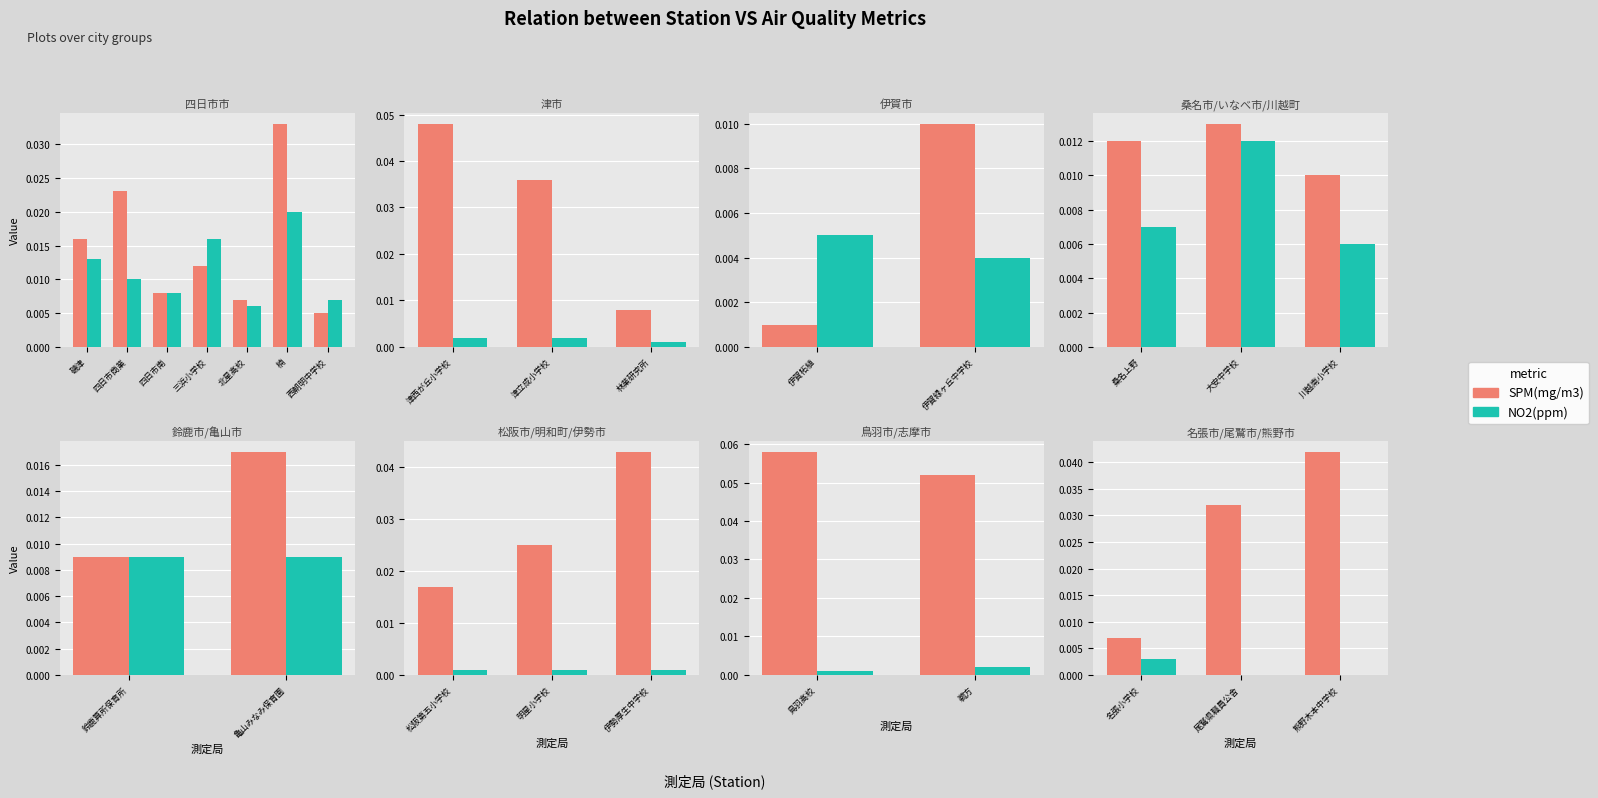

Is it true that SPM(mg/m3) equals 0.1 at 尾鷲県職員公舎?

False